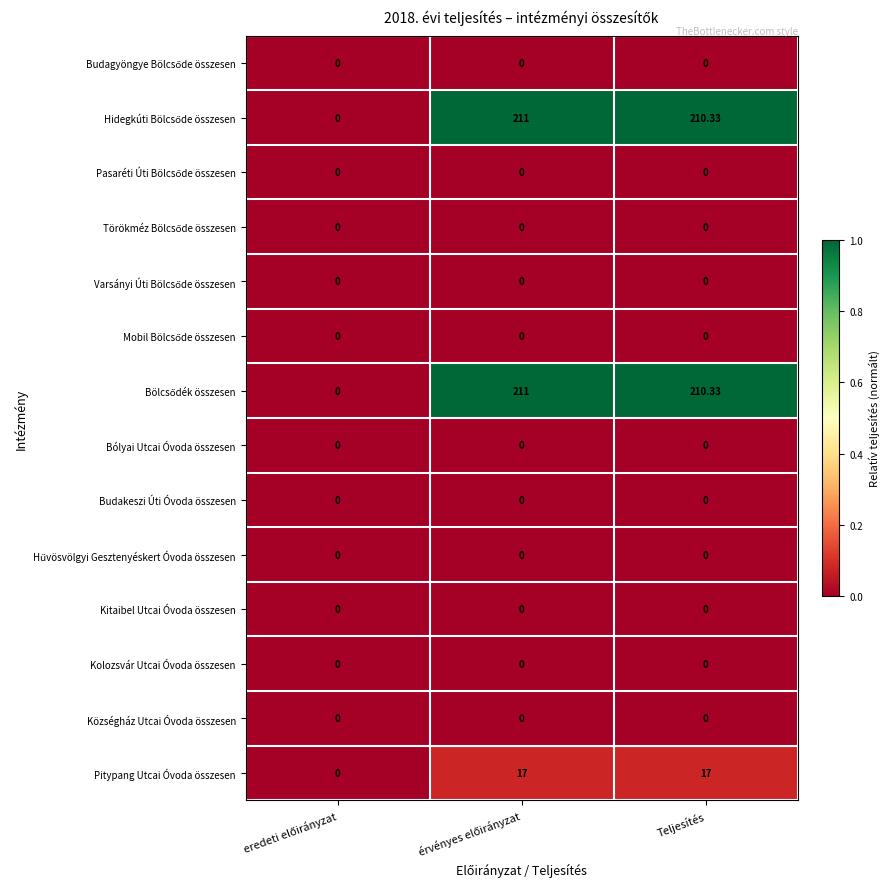

How many series are shown in this chart?

14